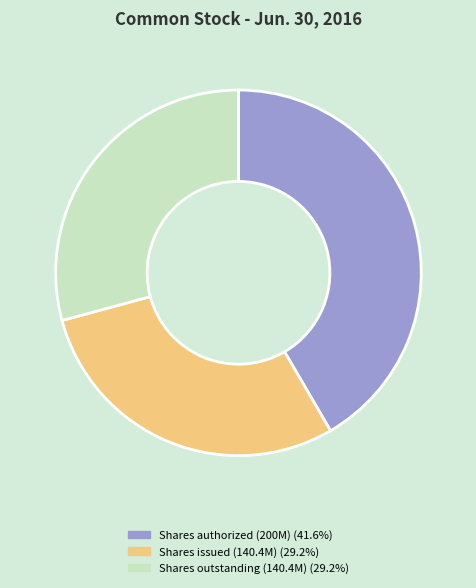

Is there a majority slice in this chart?

No